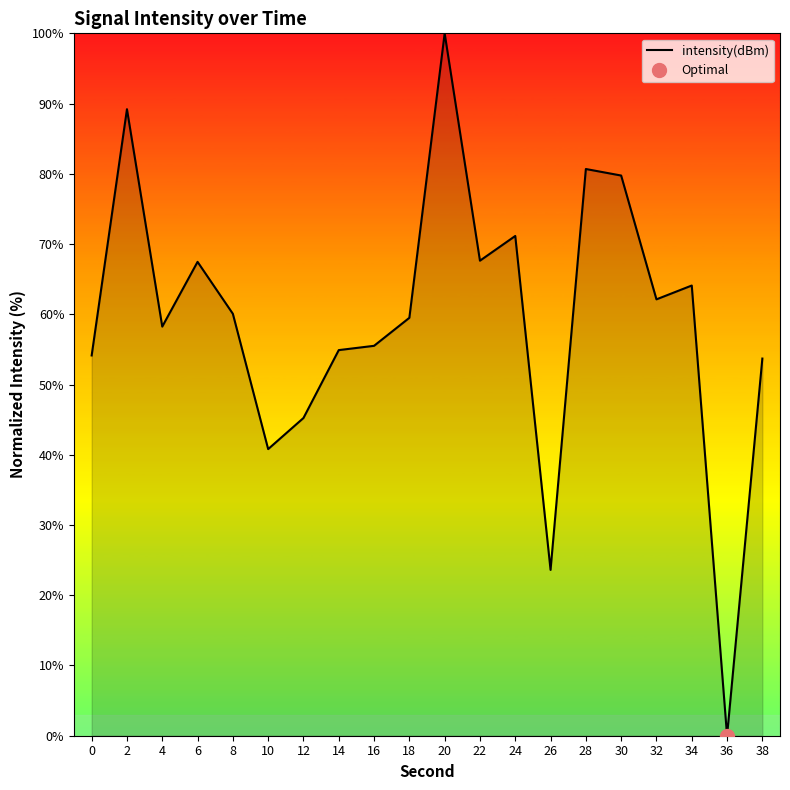

At which category does the data reach its first local peak?

2